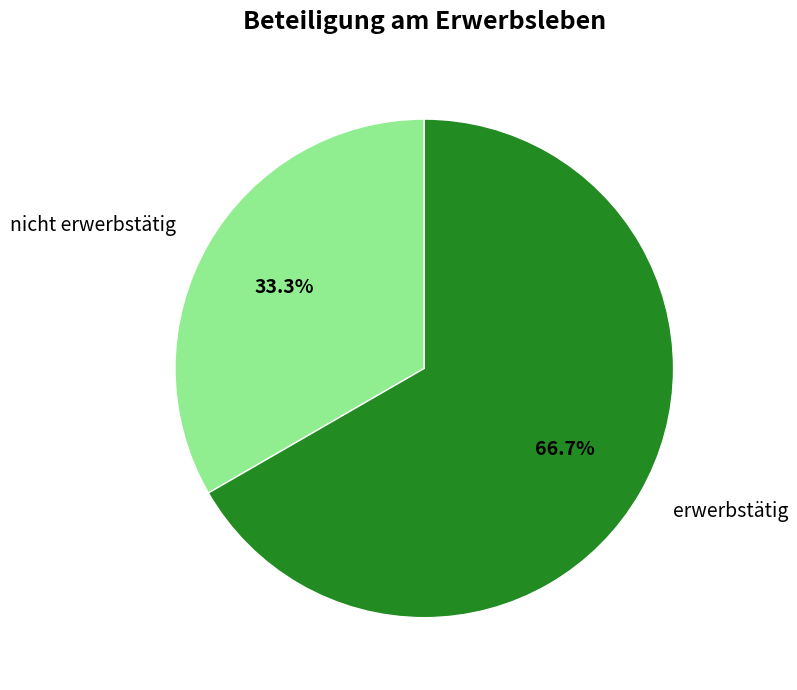

Count the number of slices in the pie.

2